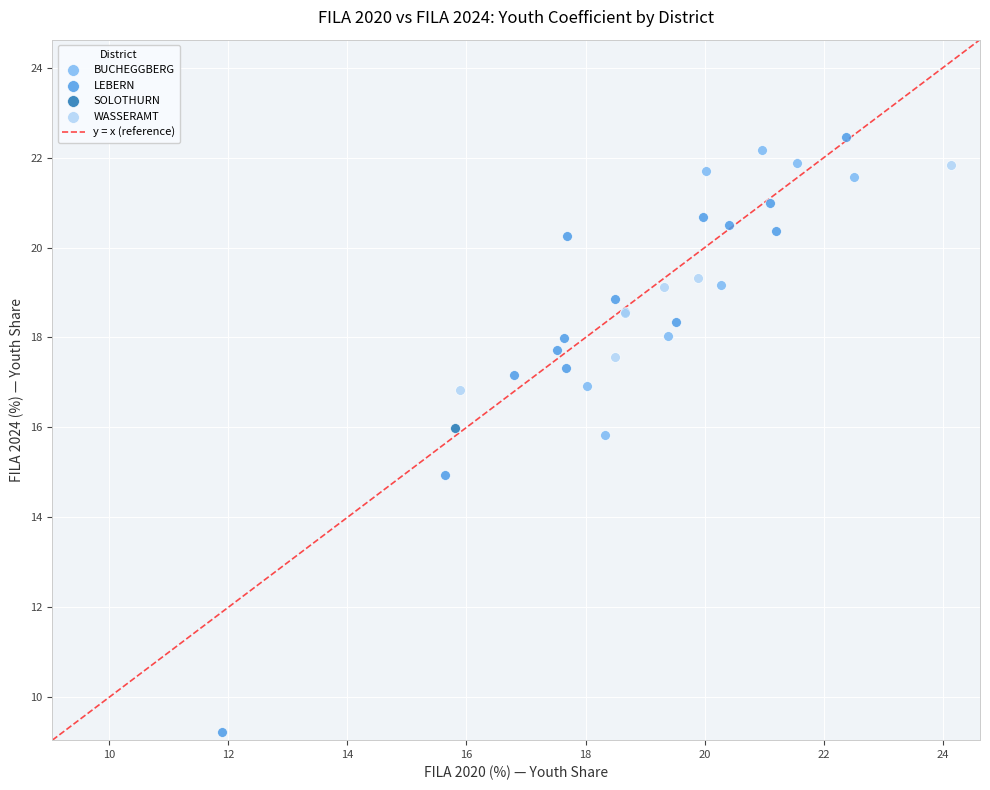

Which series reaches the maximum Y coordinate?

LEBERN